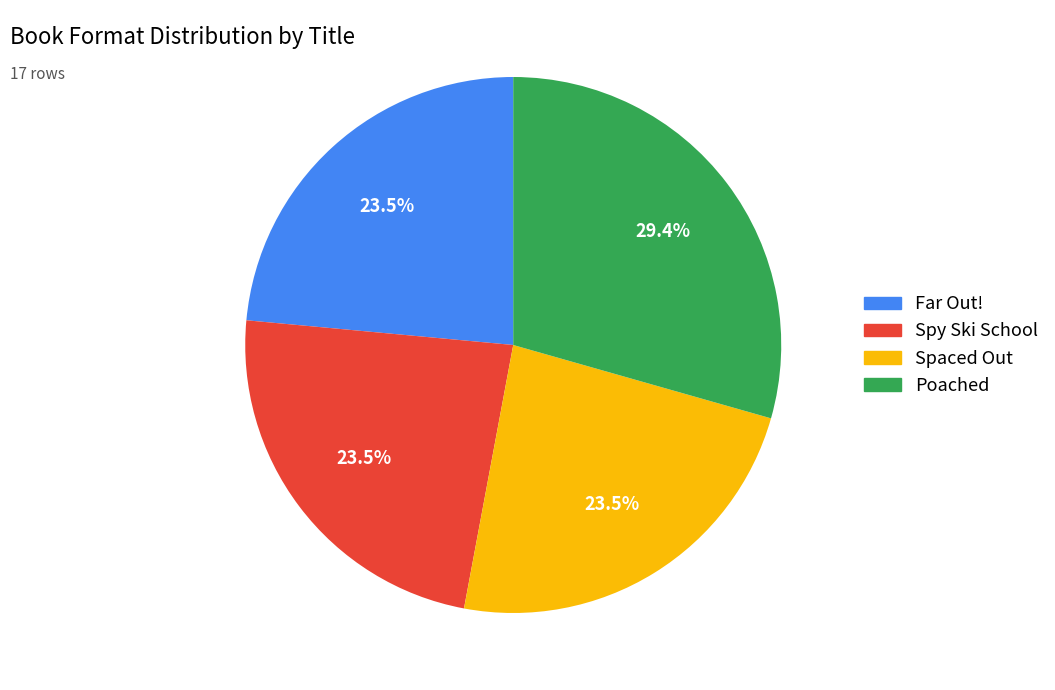

Do Poached and Far Out! together represent more than half of the pie?

Yes